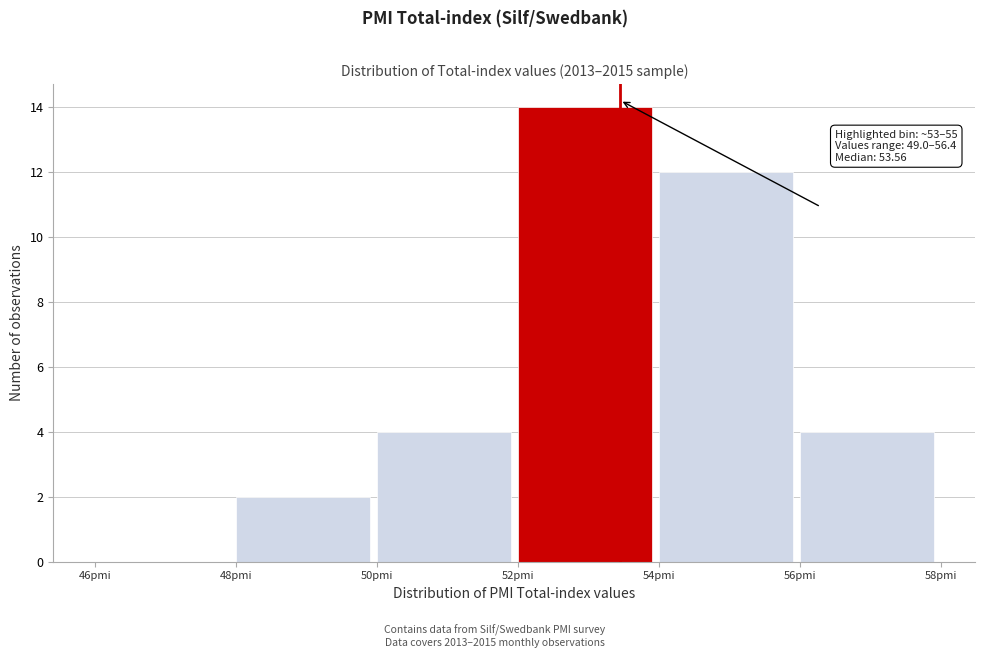

Which range on the x-axis has the tallest bar?

52 to 54